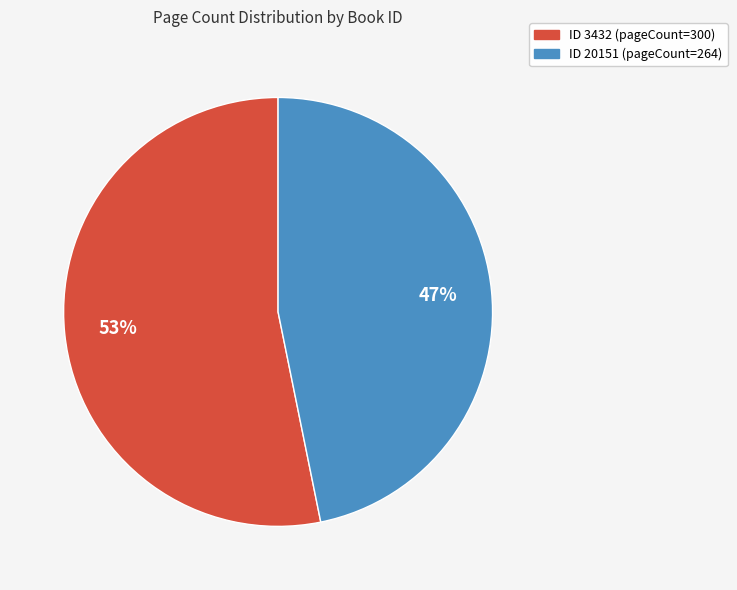

Rank the categories by value from highest to lowest.

ID 3432 (pageCount=300), ID 20151 (pageCount=264)